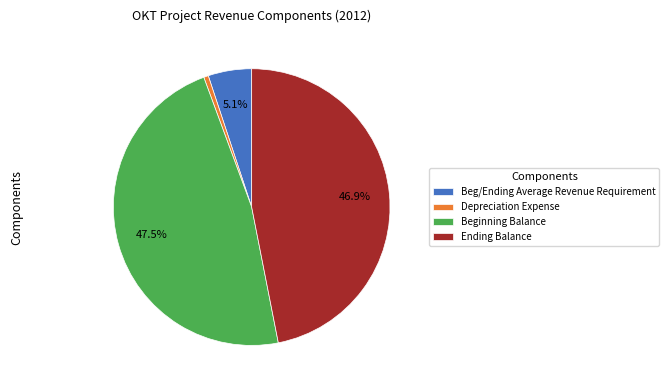

Approximately how many times larger is the value at Ending Balance compared to Beginning Balance?

1.0